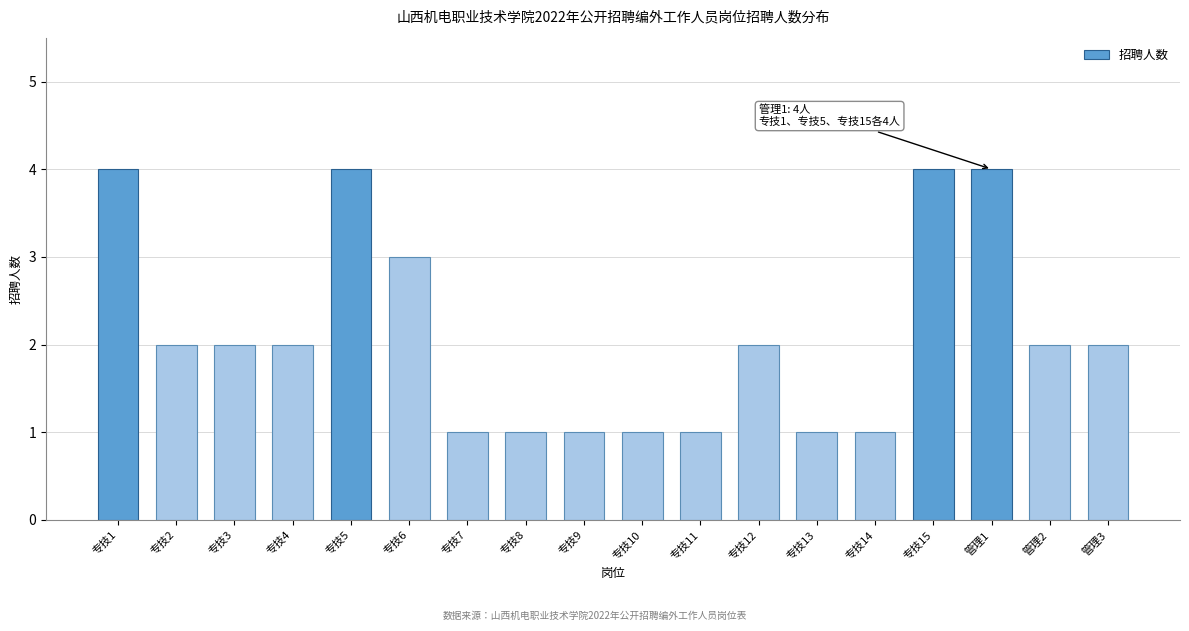

Reading right to left, what are all the values shown in this chart?

管理3=2	管理2=2	管理1=4	专技15=4	专技14=1	专技13=1	专技12=2	专技11=1	专技10=1	专技9=1	专技8=1	专技7=1	专技6=3	专技5=4	专技4=2	专技3=2	专技2=2	专技1=4